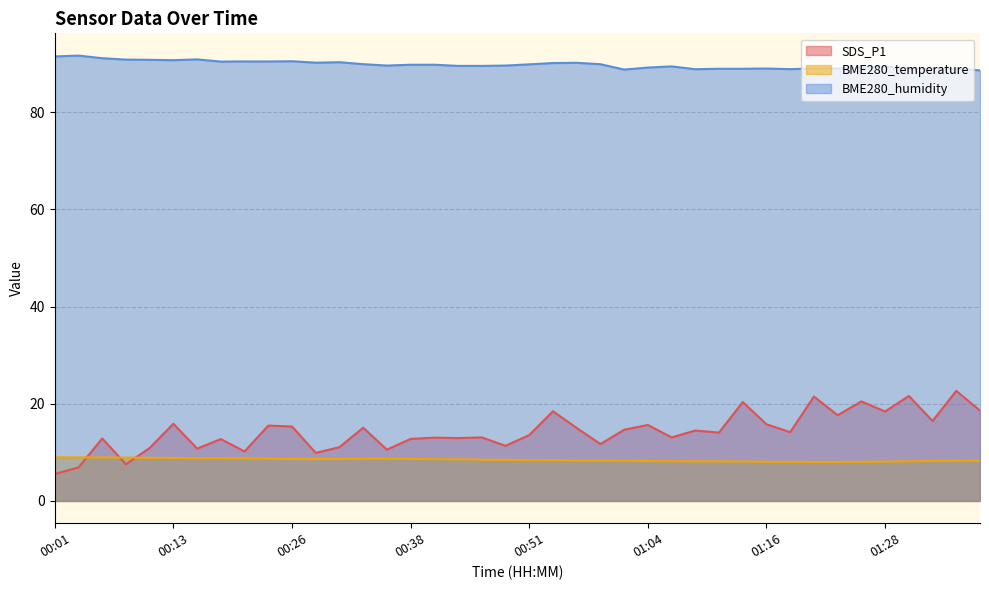

True or false: SDS_P1 and BME280_humidity cross at least once.

False